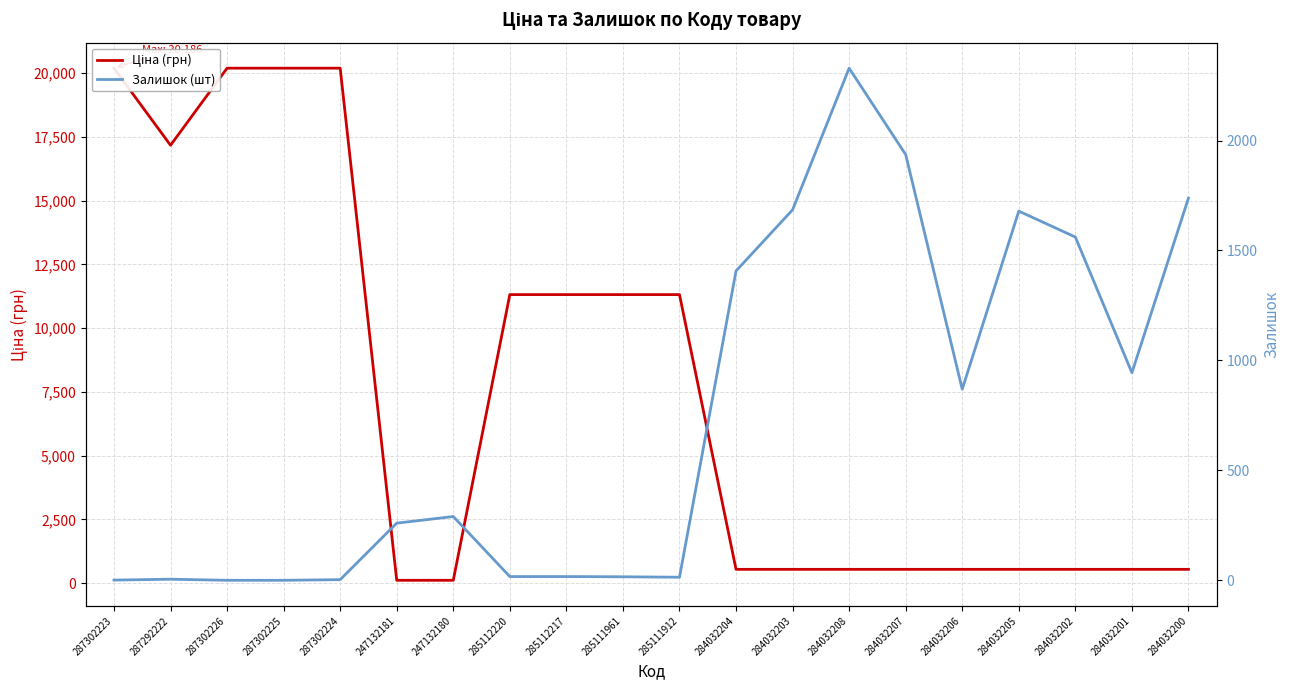

Which category has the highest value across all series?

287302223